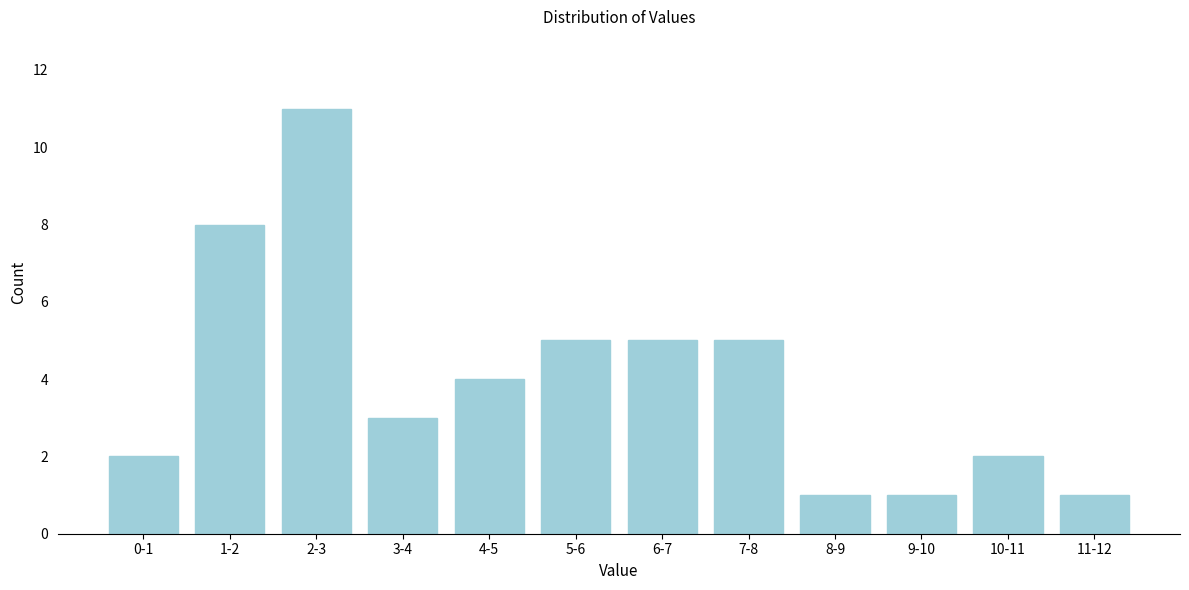

Reading left to right, extract all data points from this chart.

0-1=2	1-2=8	2-3=11	3-4=3	4-5=4	5-6=5	6-7=5	7-8=5	8-9=1	9-10=1	10-11=2	11-12=1